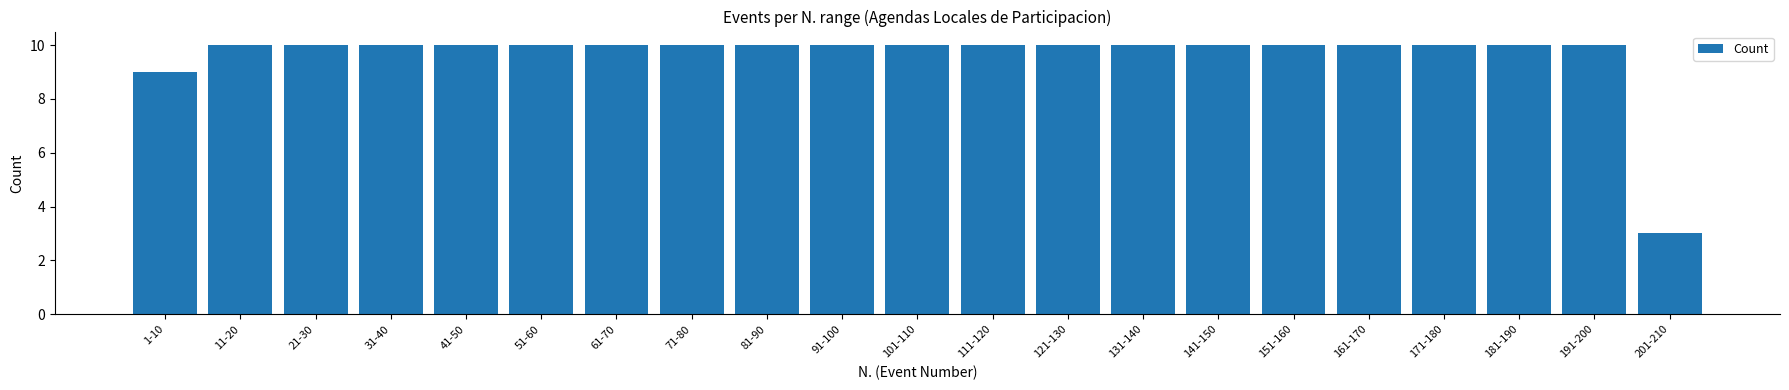

Reading left to right, extract all data points from this chart.

1-10=9	11-20=10	21-30=10	31-40=10	41-50=10	51-60=10	61-70=10	71-80=10	81-90=10	91-100=10	101-110=10	111-120=10	121-130=10	131-140=10	141-150=10	151-160=10	161-170=10	171-180=10	181-190=10	191-200=10	201-210=3